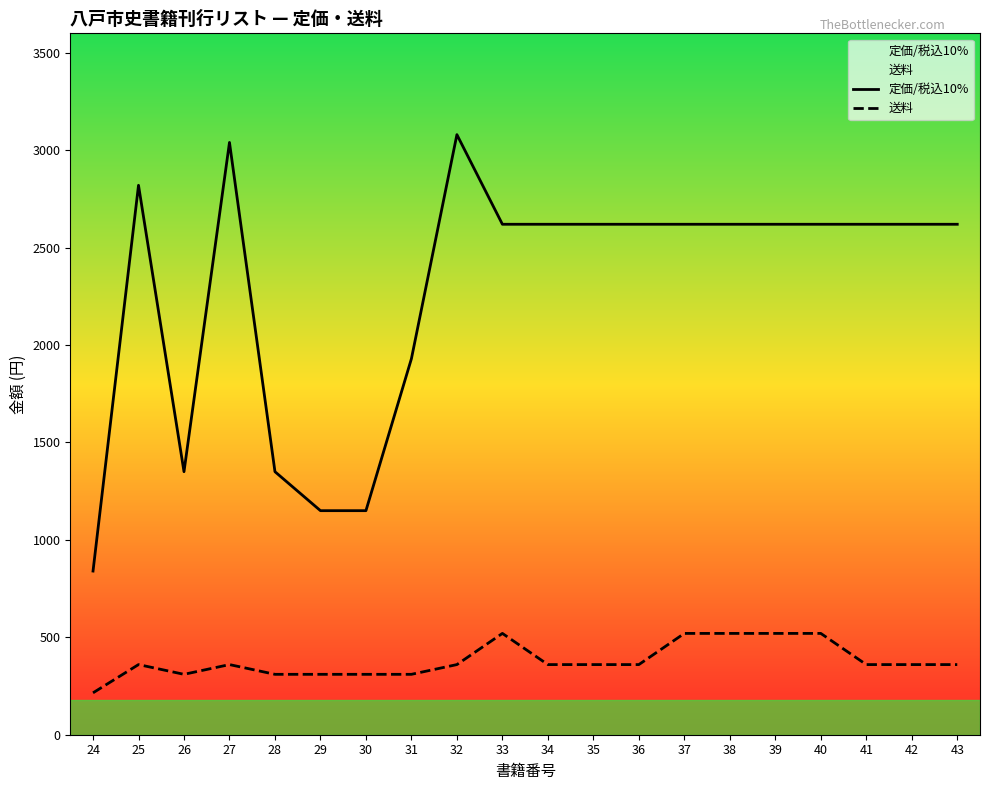

Is this an area chart (filled region under the line)?

No